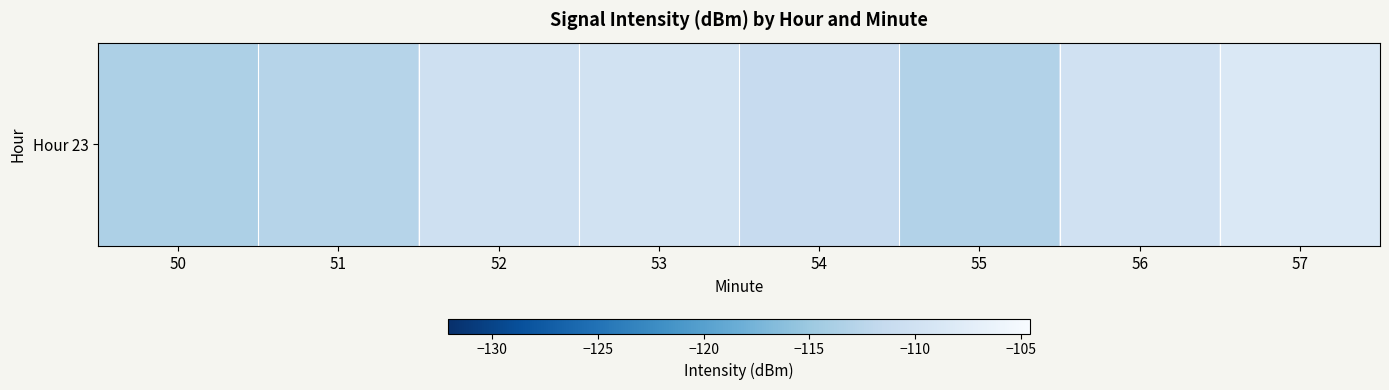

Where does the data first go above -110?

53